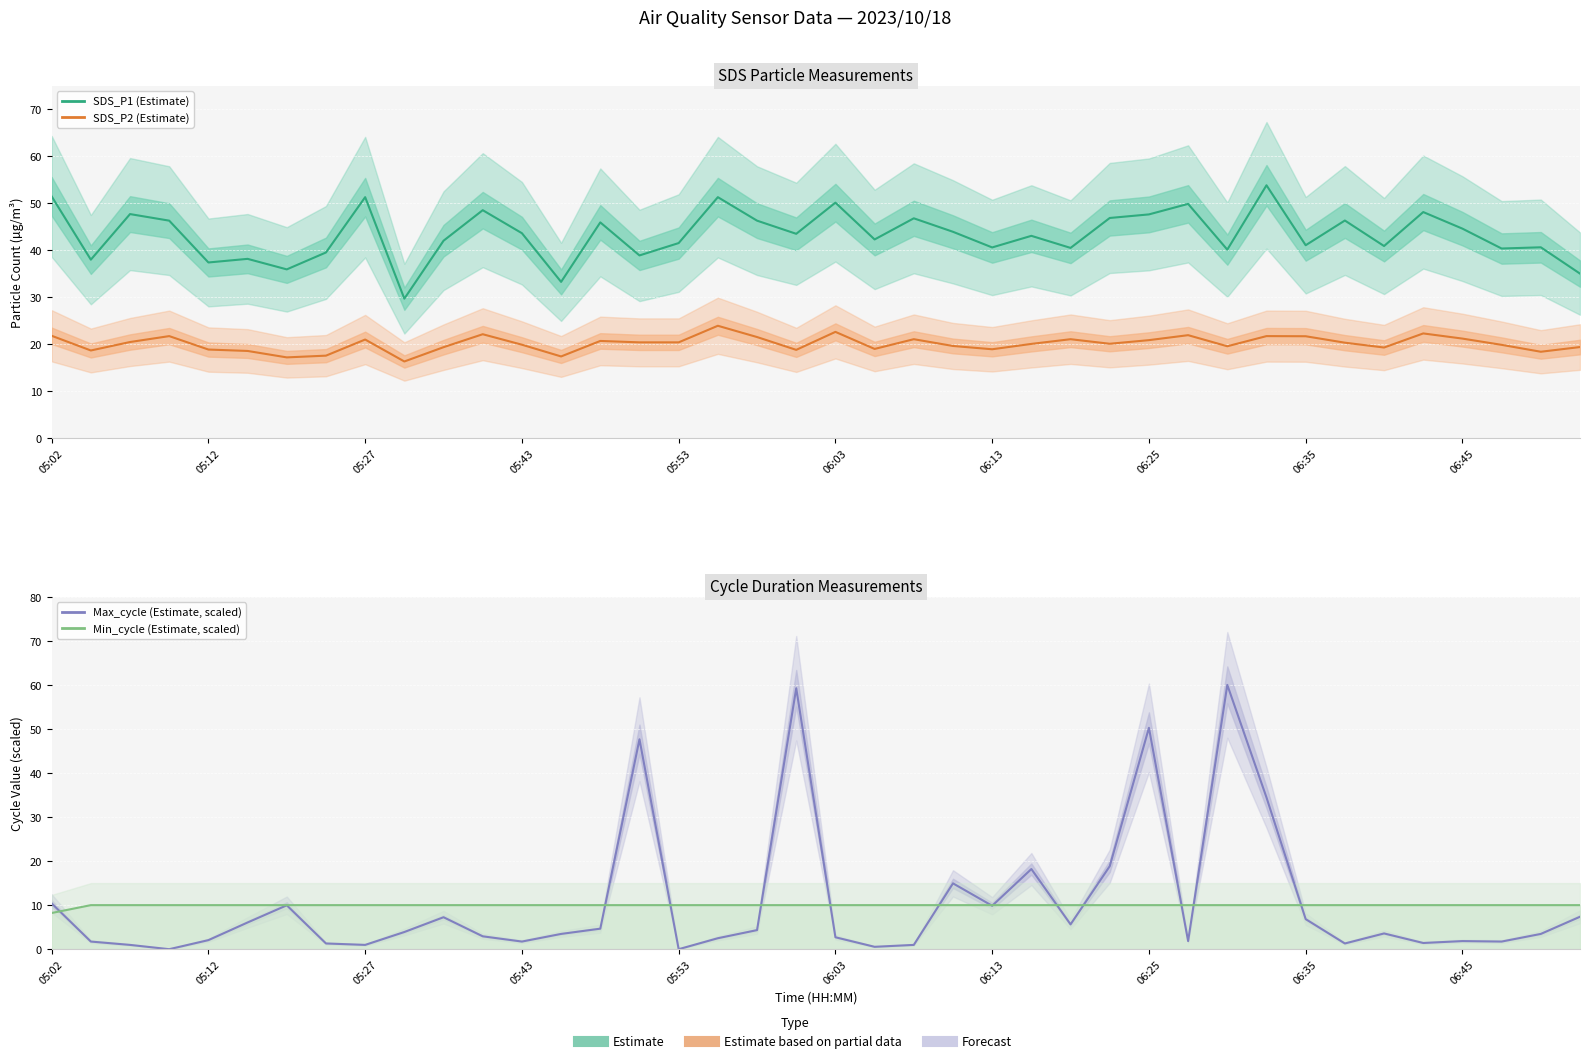

Which series has the largest total across all categories?

SDS_P1 (Estimate)